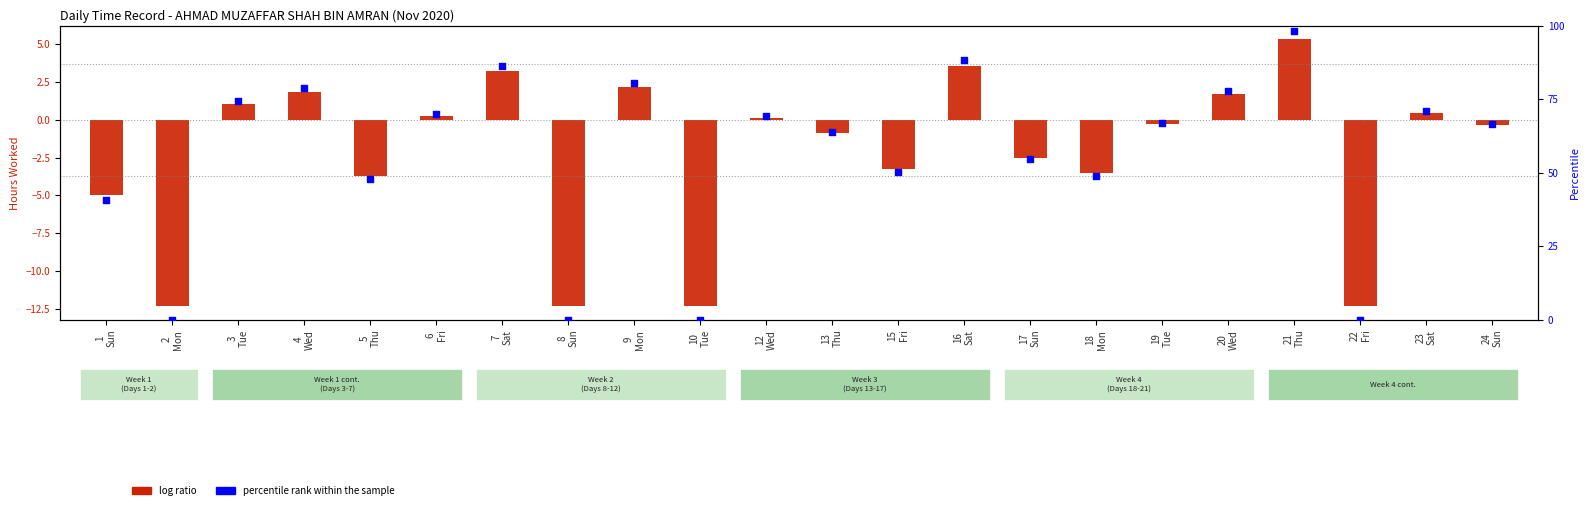

Which series reaches the minimum Y coordinate?

log ratio (hours - mean)